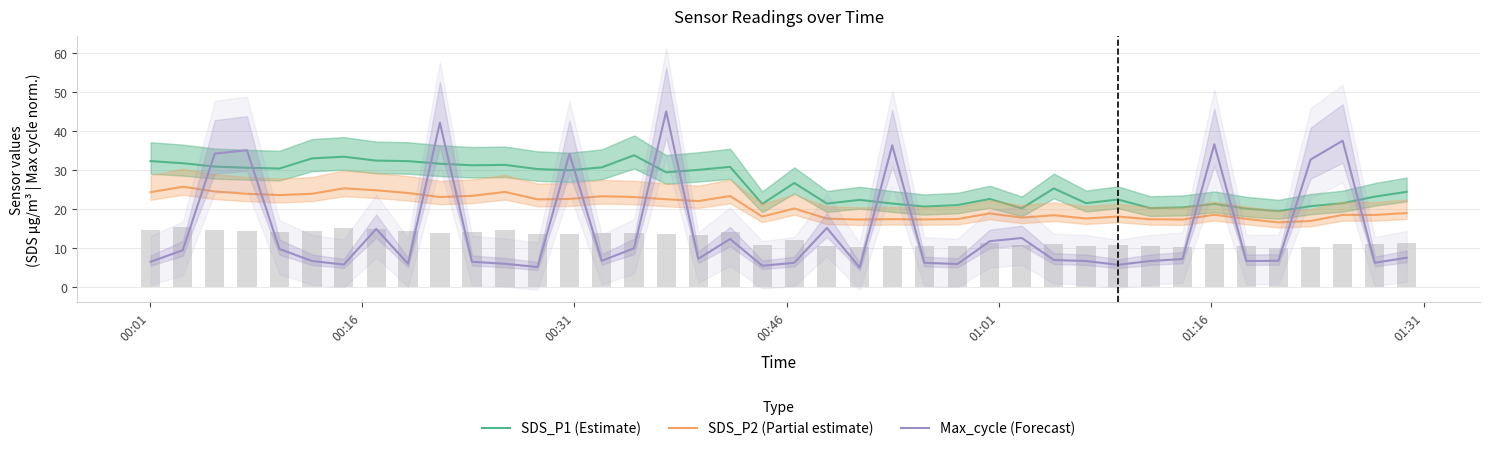

Is the value of SDS_P2 (Partial estimate) at 22 greater than the value of SDS_P1 (Estimate) at 11?

No